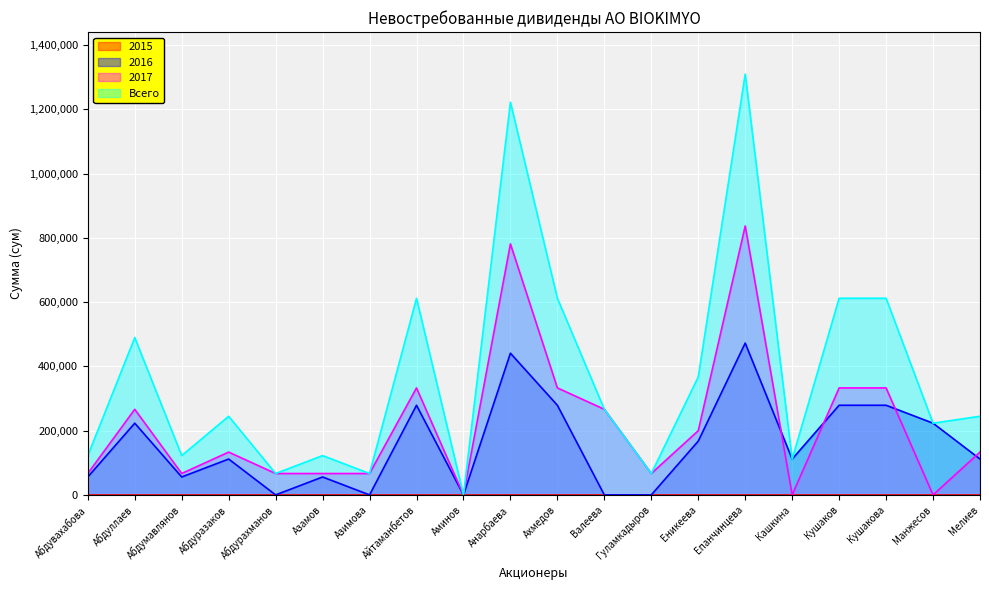

At how many categories does at least one series exceed 515434?

6